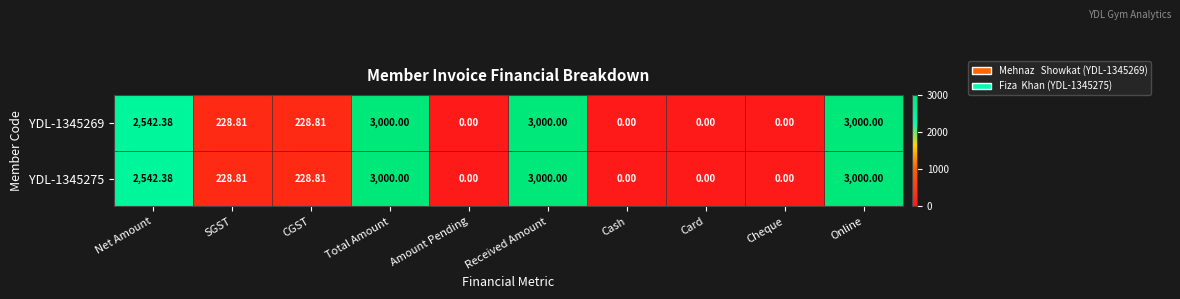

Where does the YDL-1345275 series first go above 228?

Net Amount